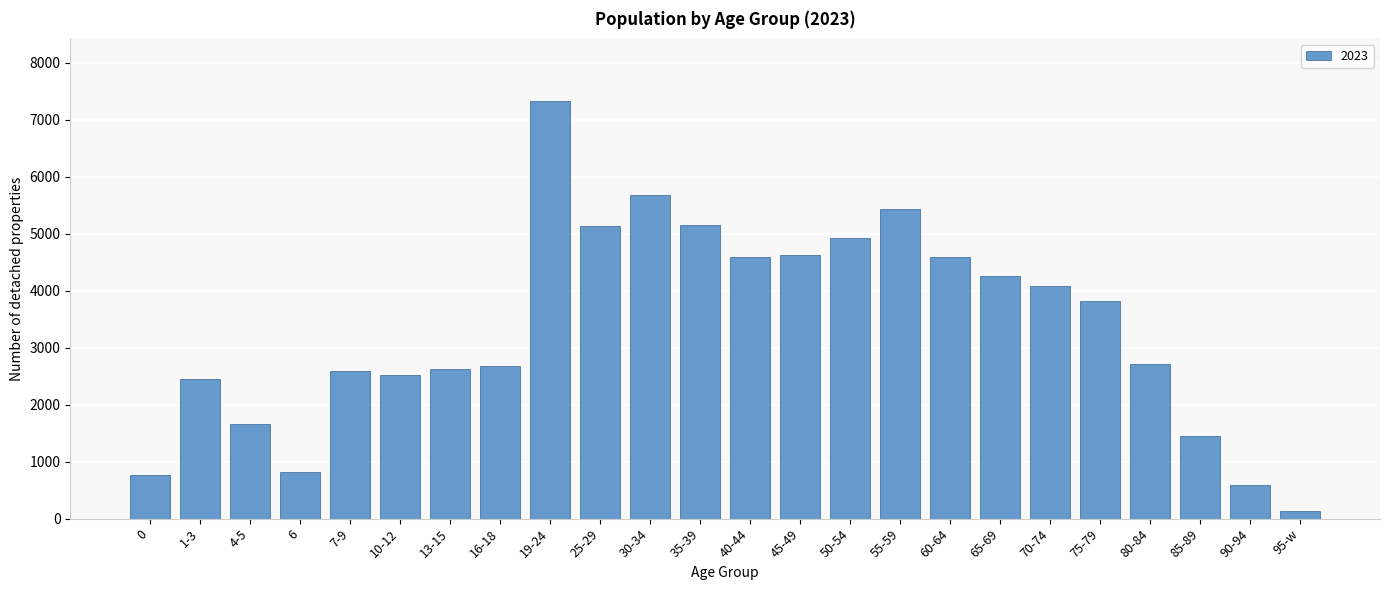

The value at 60-64 is 4595. True or false?

True